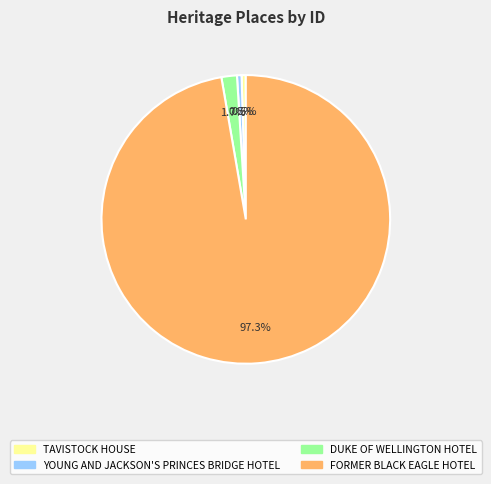

To the nearest percent, what percentage of the pie is DUKE OF WELLINGTON HOTEL?

2%